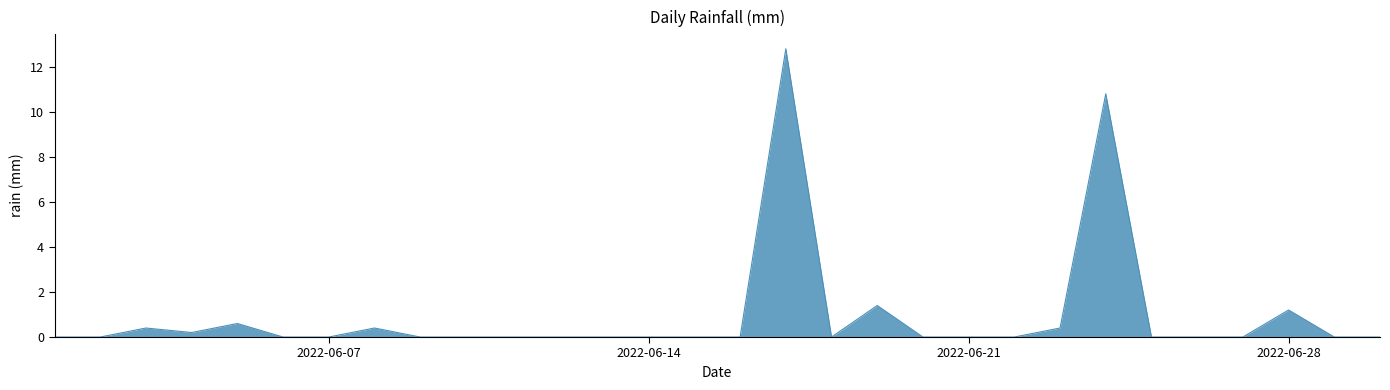

What is the greatest value displayed?

12.8